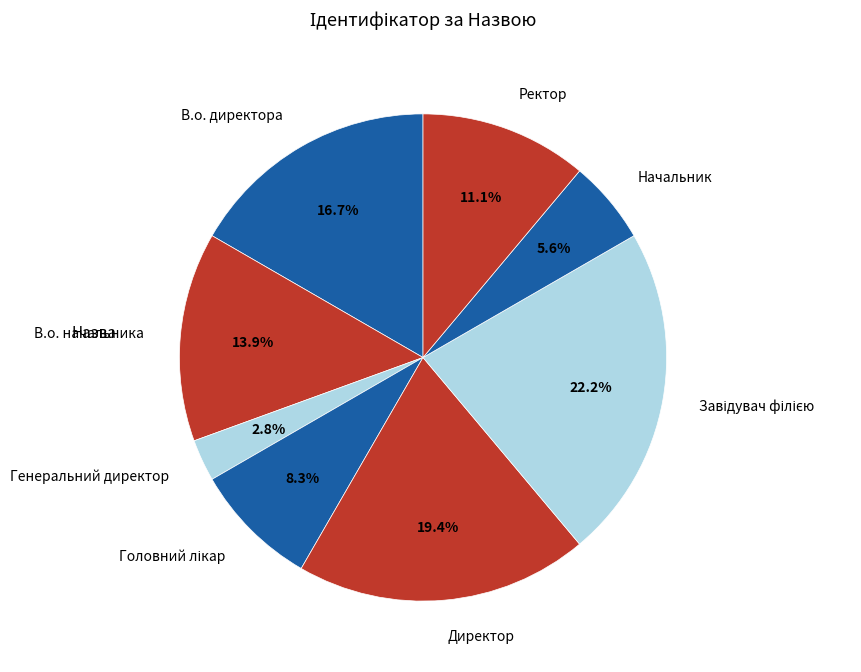

Is it true that В.о. начальника is 14% of the pie?

True